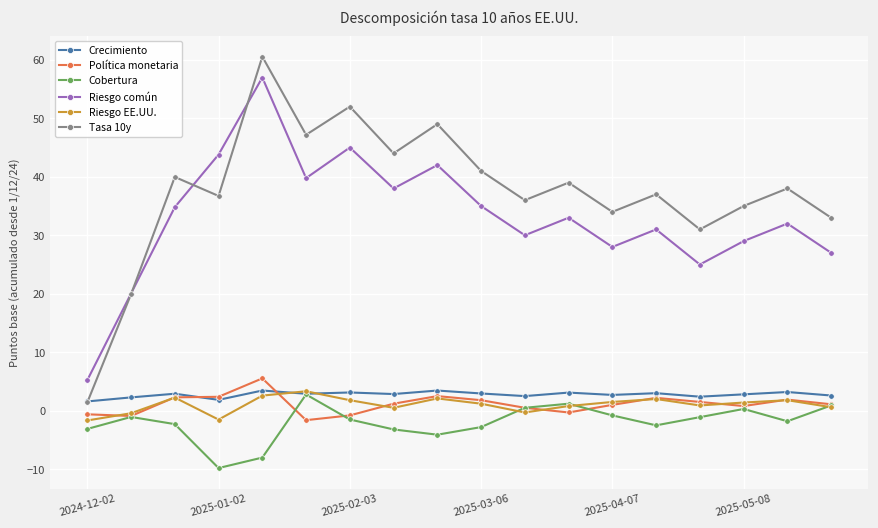

Which series has the widest spread of values?

Tasa 10y